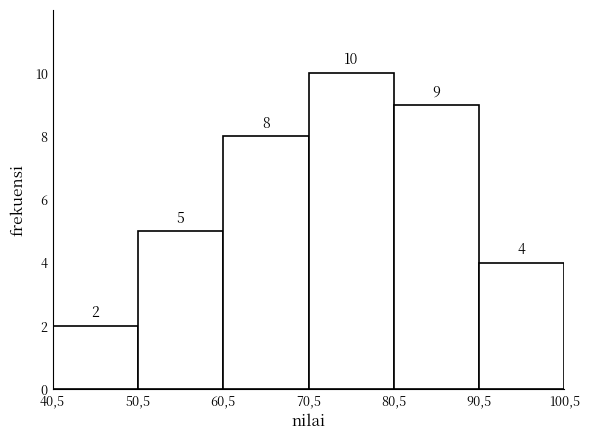

Reading left to right, list all the values displayed in this chart.

2	5	8	10	9	4